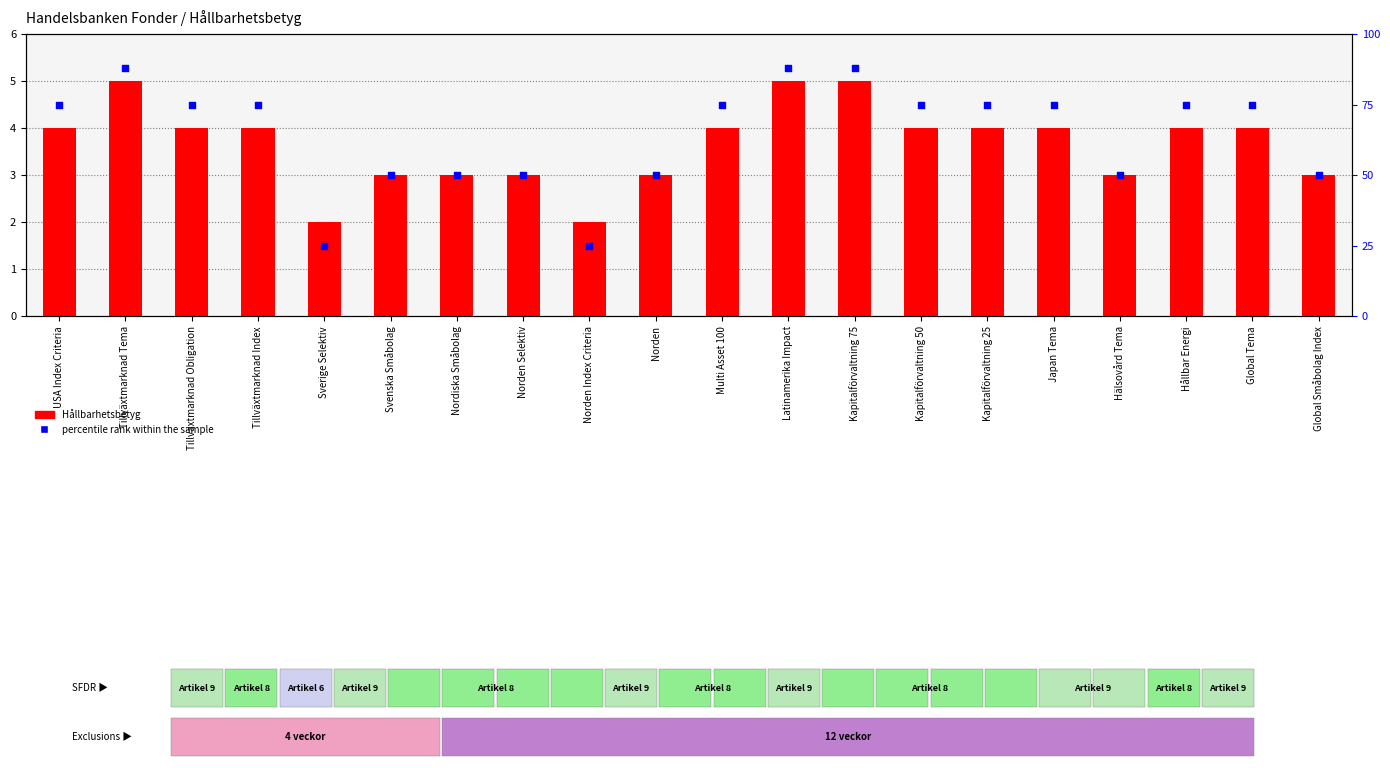

Which series has the largest total across all categories?

percentile rank within the sample